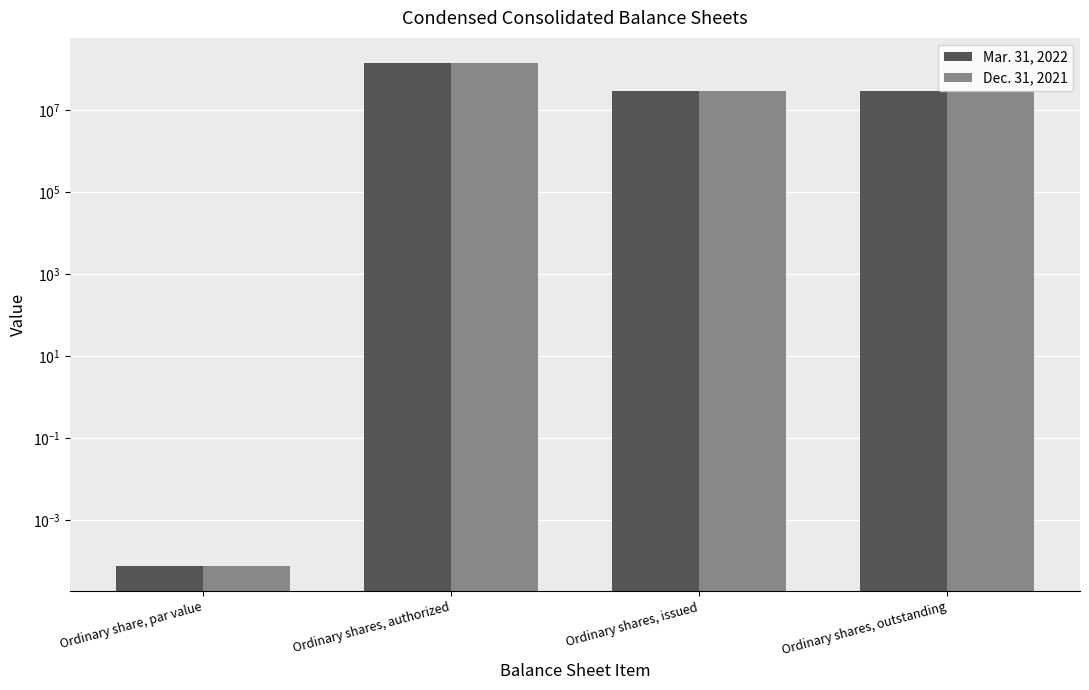

Rank the series at Ordinary share, par value from highest to lowest value.

Mar. 31, 2022, Dec. 31, 2021